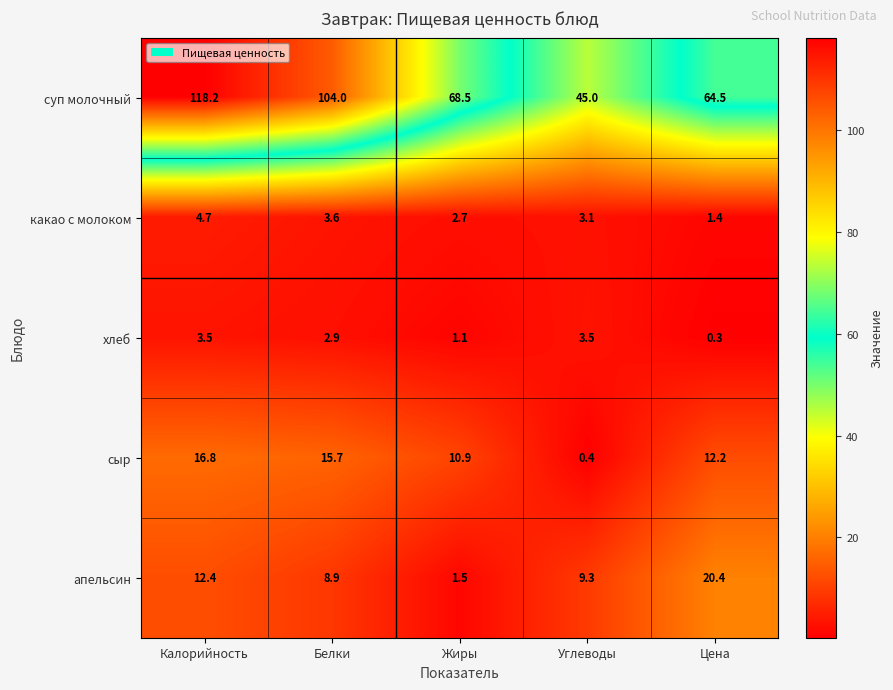

What is the maximum value shown in the chart?

118.2